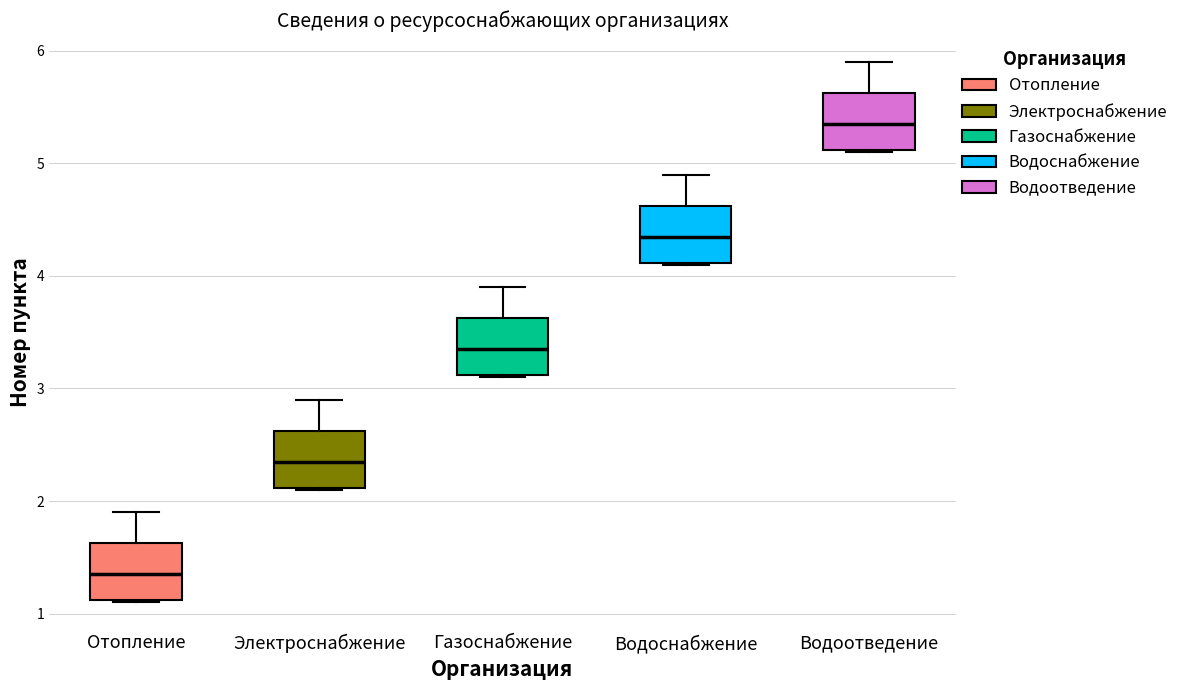

Which box's median line is the highest?

Водоотведение